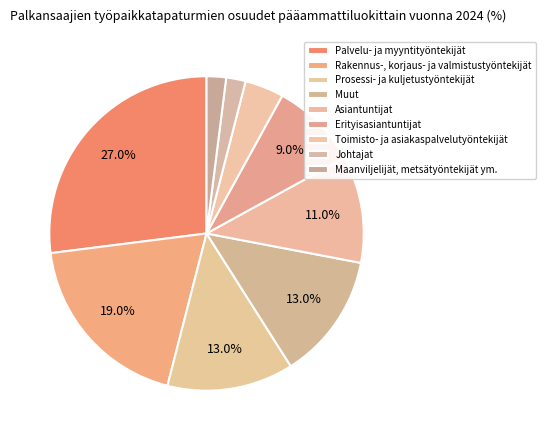

To the nearest percent, what is the difference between the Toimisto- ja asiakaspalvelutyöntekijät and Johtajat slice percentages?

2%